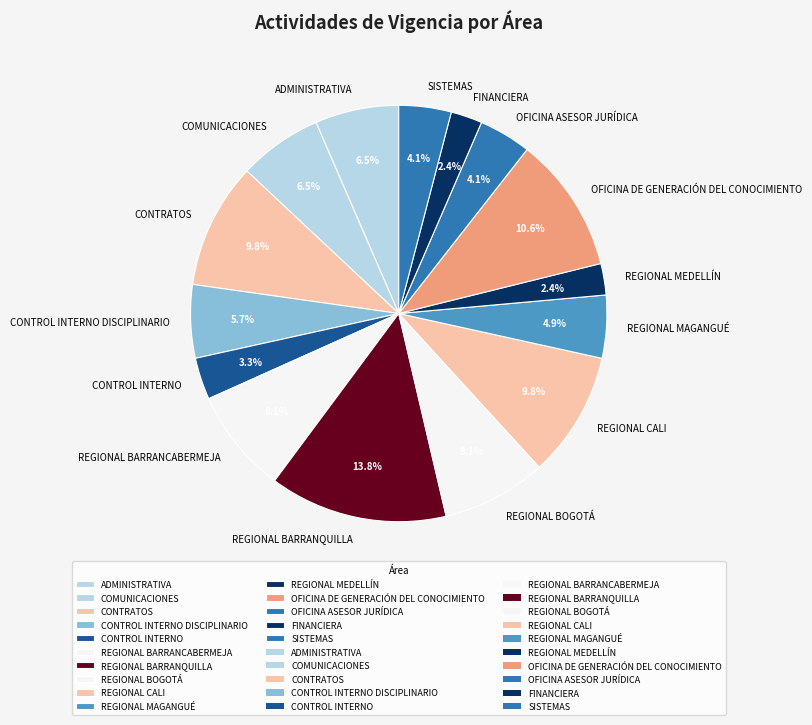

The SISTEMAS slice represents 4% of the pie. True or false?

True